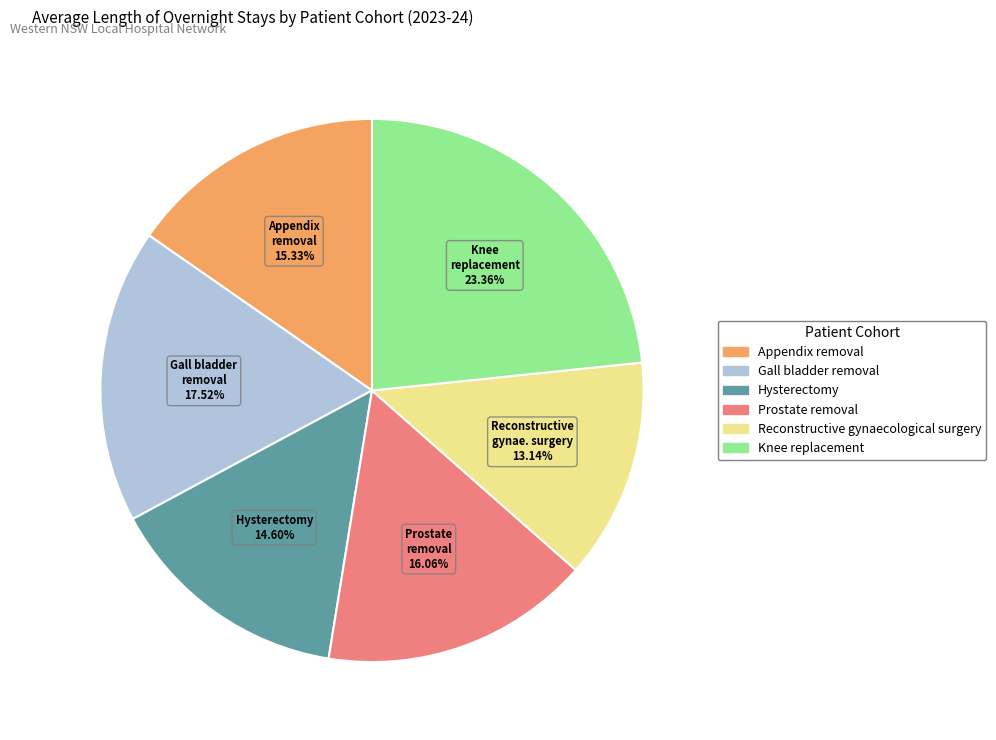

Between Knee replacement and Hysterectomy, which is larger?

Knee replacement